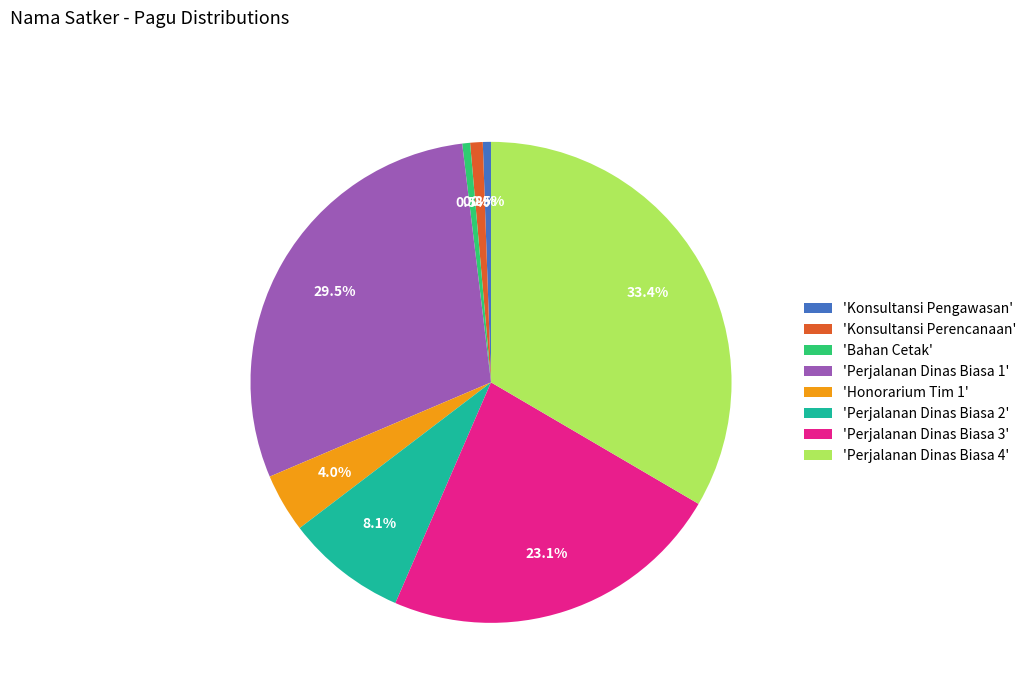

What is the largest slice in the pie chart?

'Perjalanan Dinas Biasa 4'